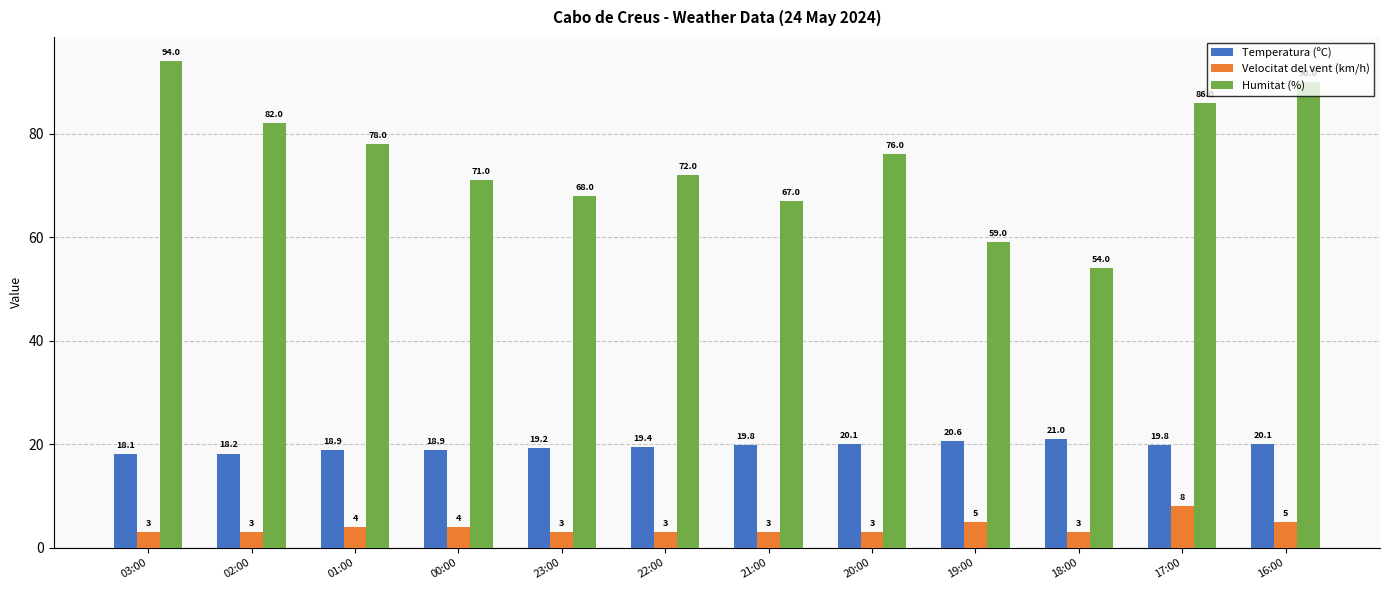

Which series has the widest spread of values?

Humitat (%)